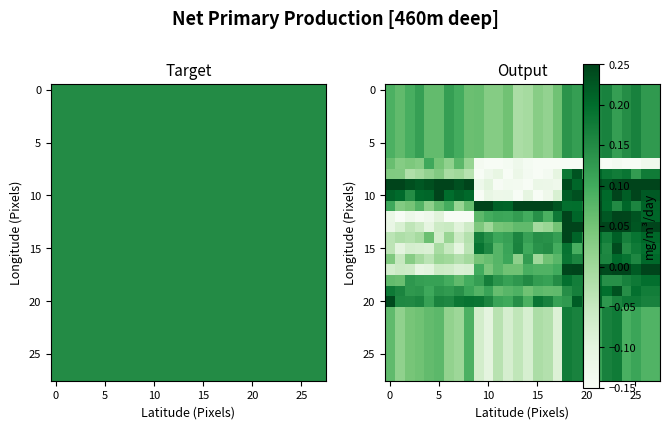

How many distinct data groups are displayed?

28